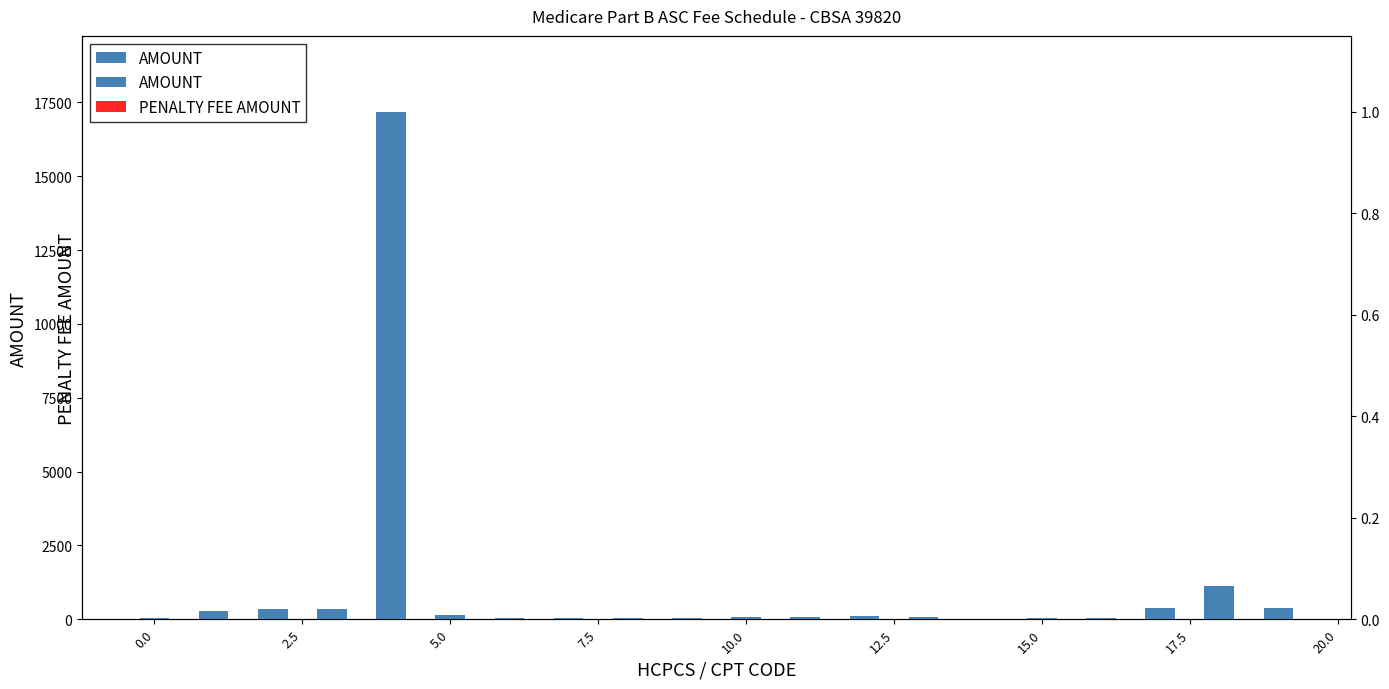

Is the value of PENALTY FEE AMOUNT at 17 greater than the value of AMOUNT at 16?

No